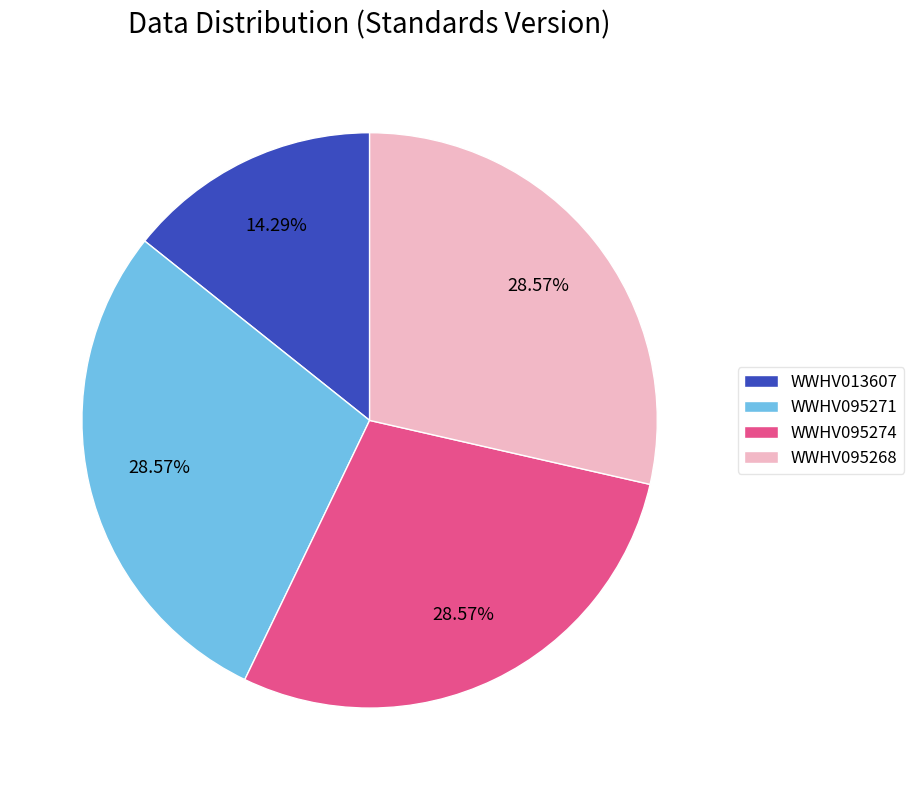

What is the ratio of the value at WWHV095274 to the value at WWHV013607?

2.0